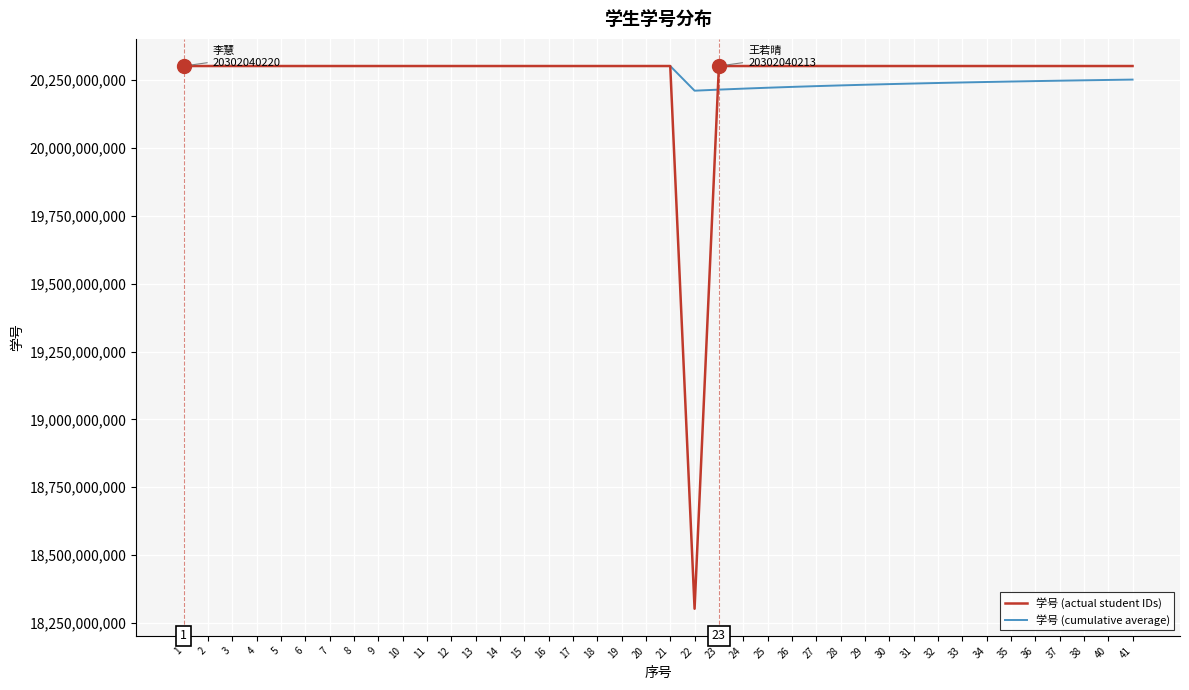

What is the difference between the 学号 (actual student IDs) values at 32 and 10?

191.0